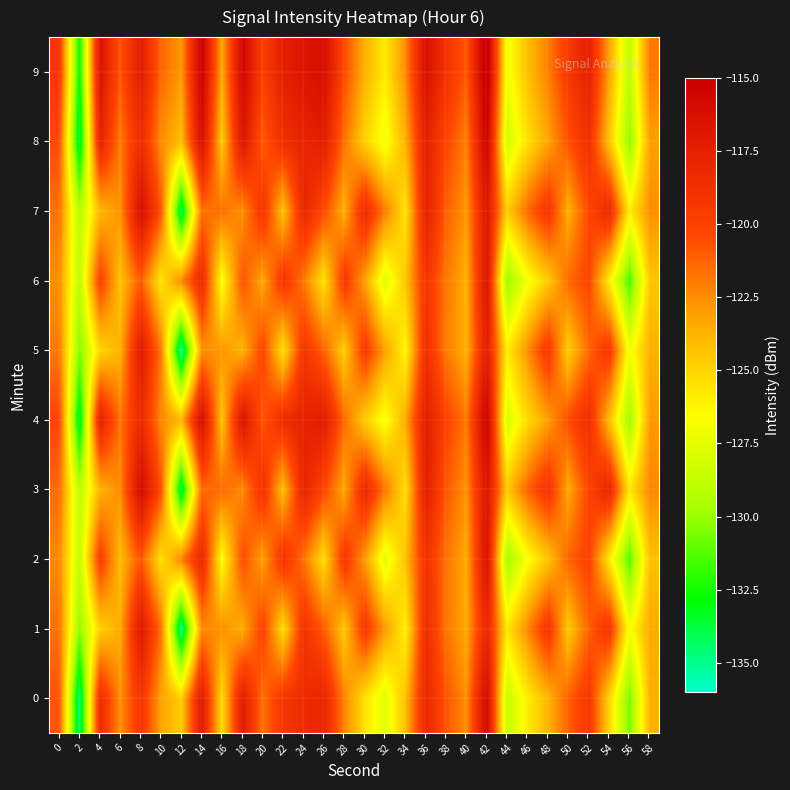

What is the smallest value displayed?

-135.5